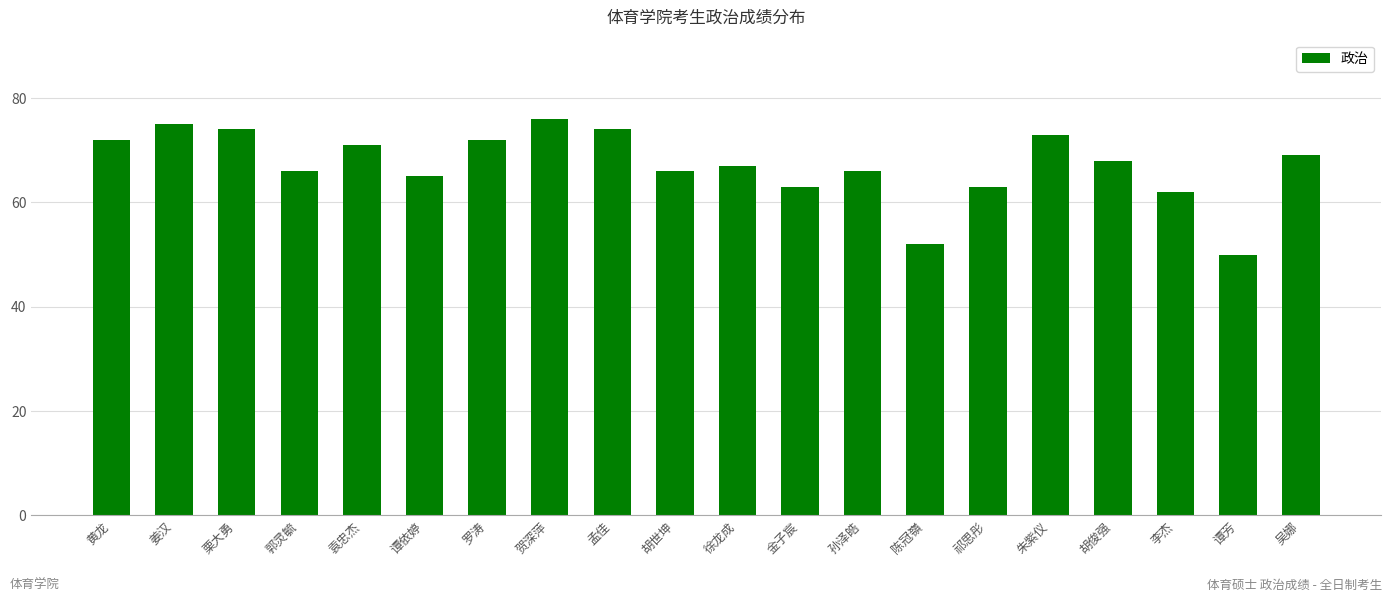

The value at 郭灵毓 is 29. True or false?

False